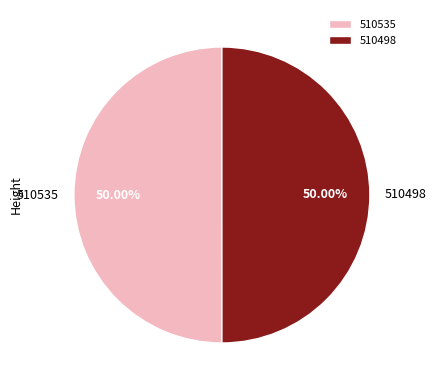

To the nearest percent, what is the combined percentage of 510535 and 510498?

100%